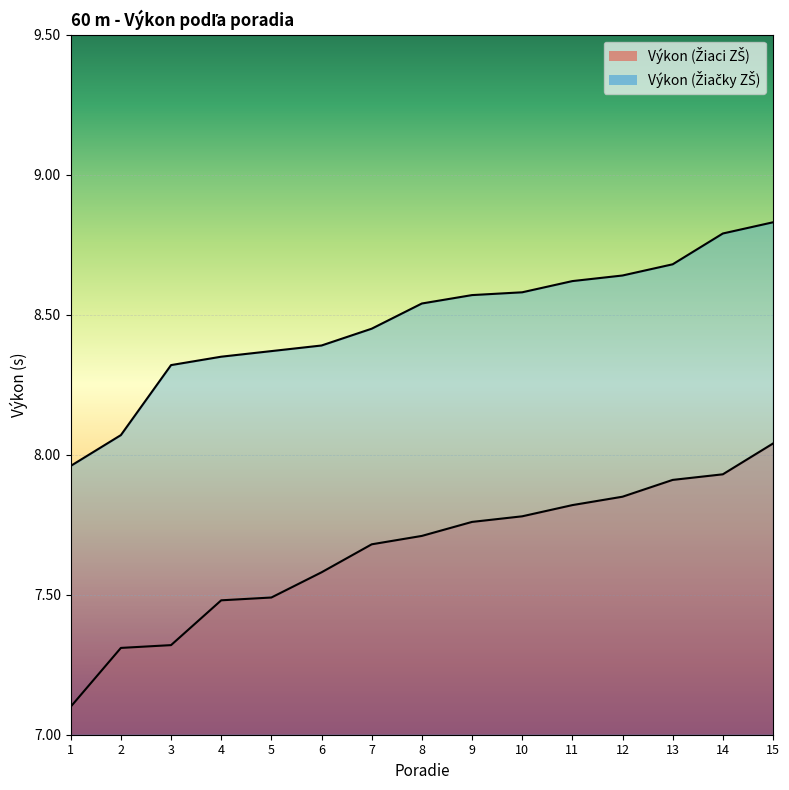

What is the difference between the highest and lowest values at 11?

0.8